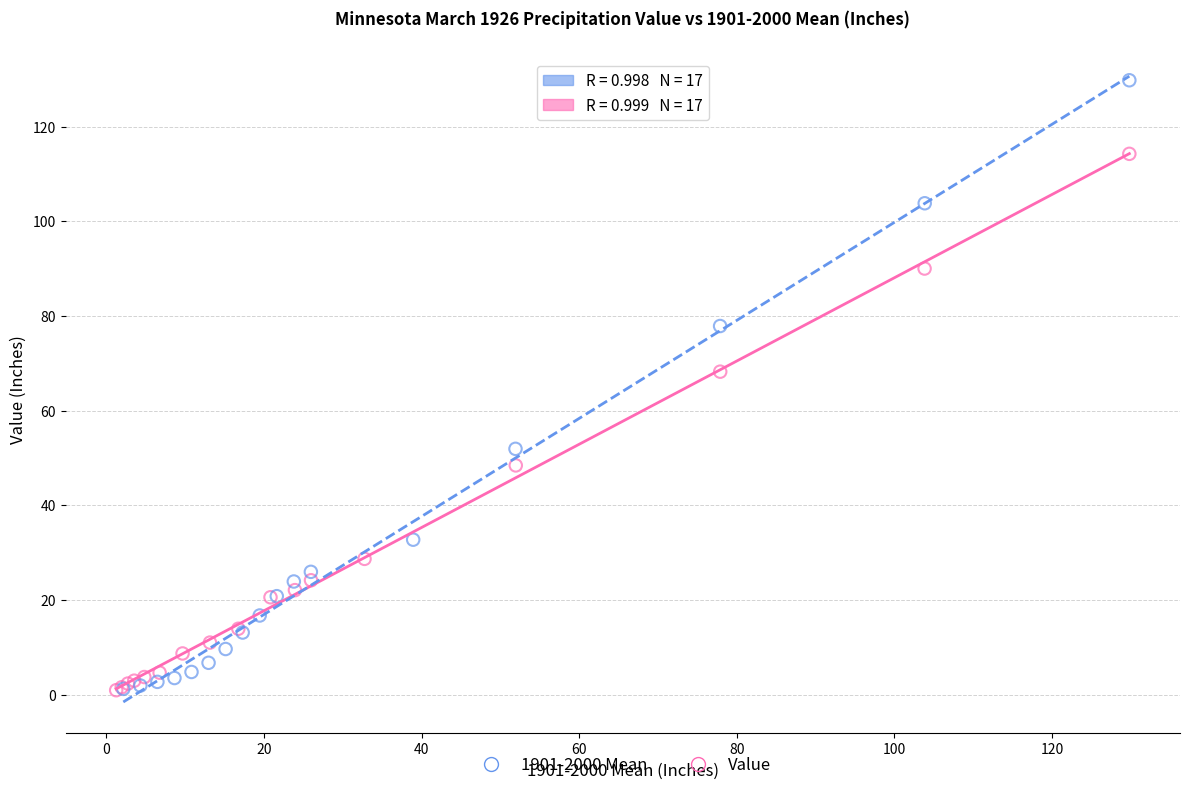

What are all the series names shown in the legend?

1901-2000 Mean, Value